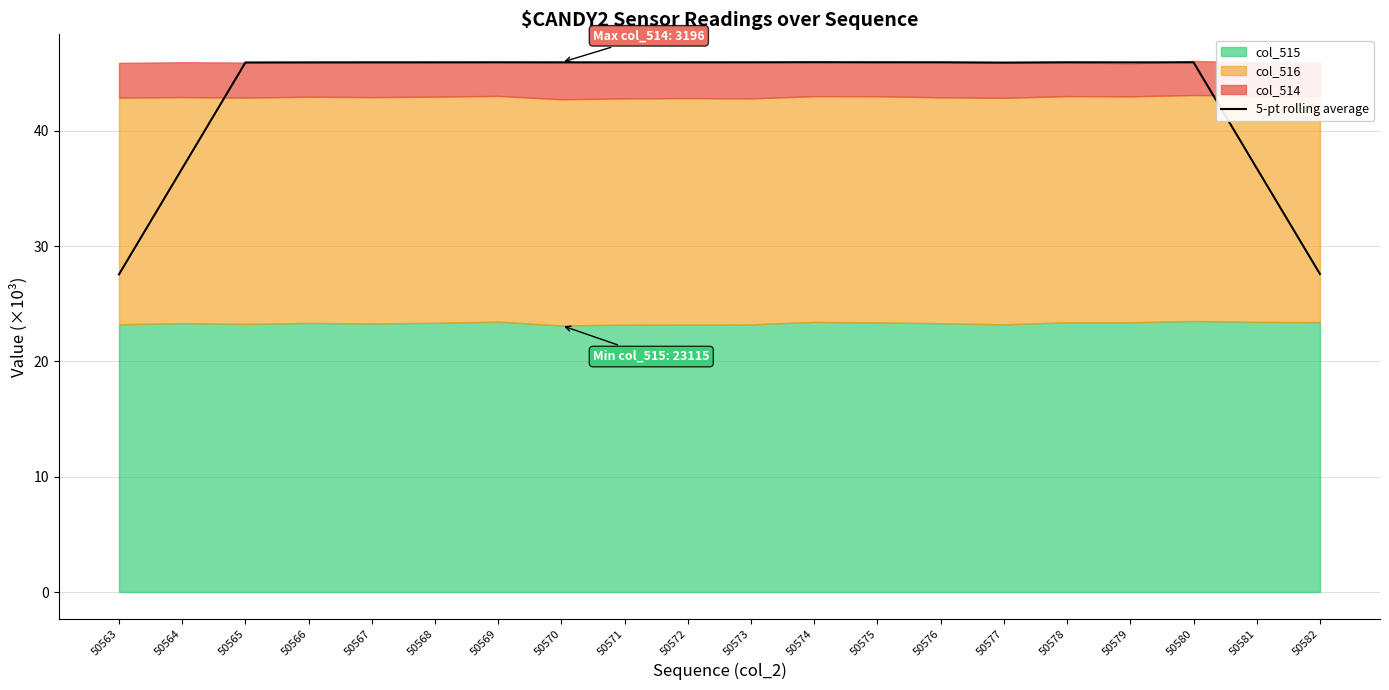

The value at 50565 is 67.0. True or false?

False